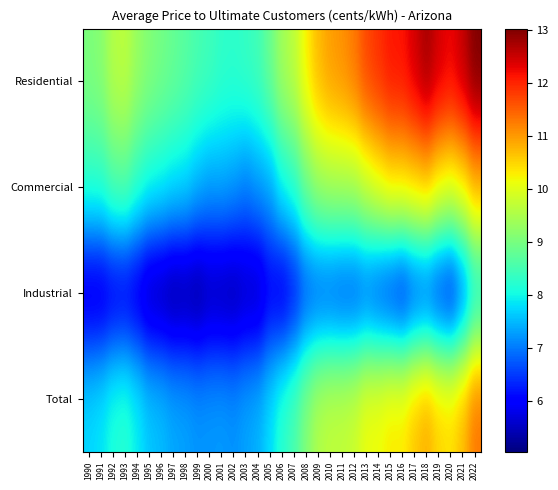

Between 1995 and 2019, which is larger?

2019